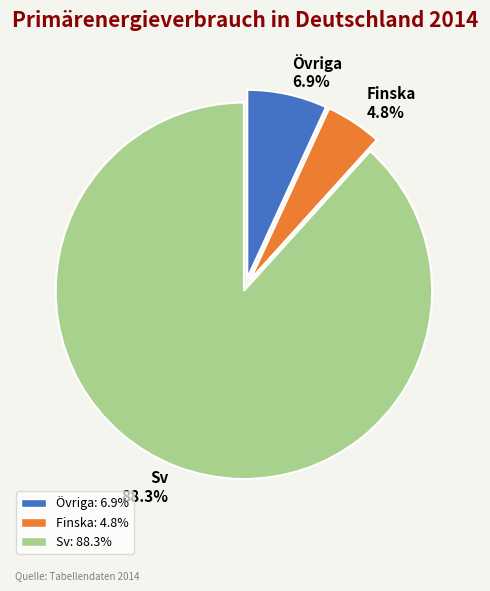

Between Övriga and Sv, which is larger?

Sv